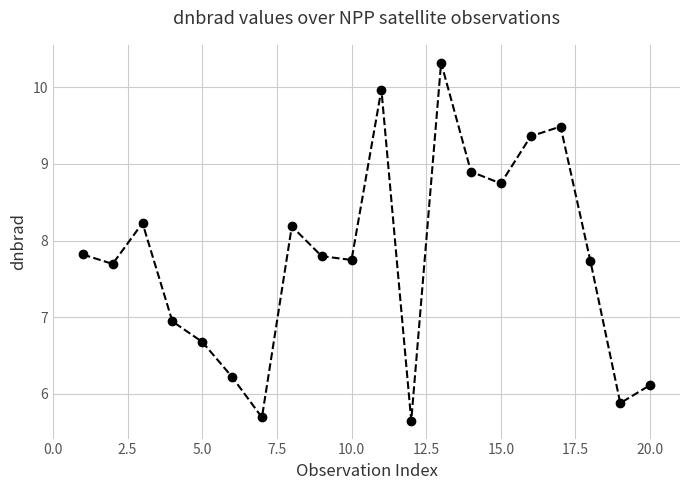

What is the minimum value shown in the chart?

5.7